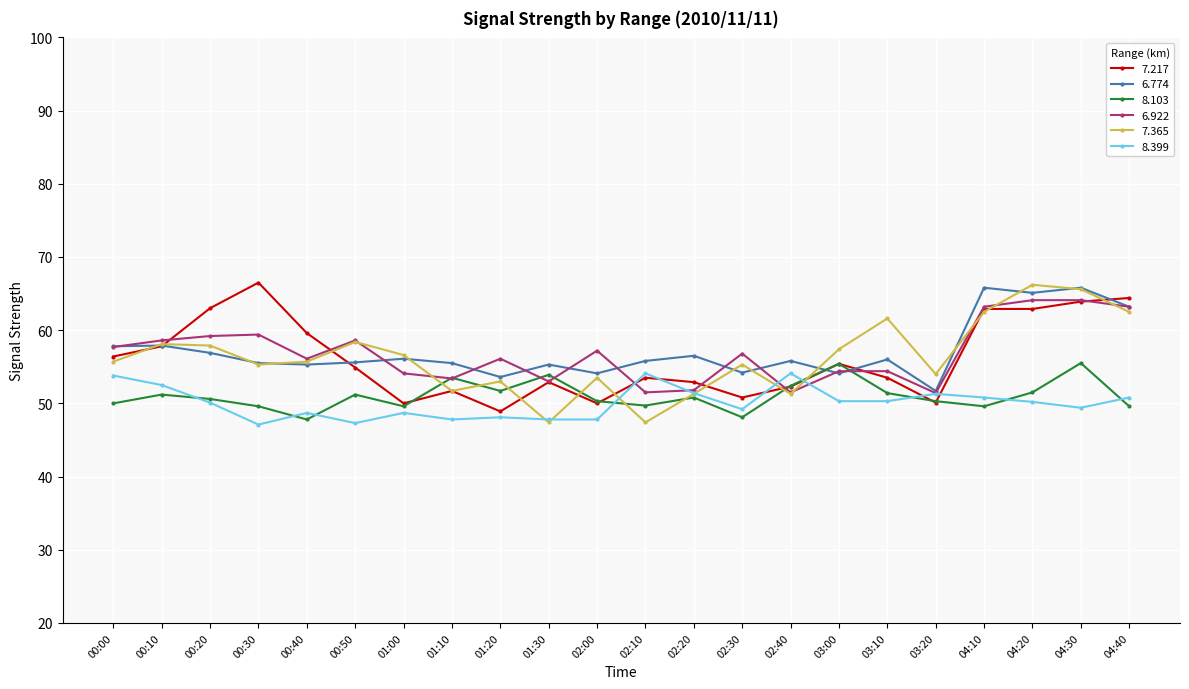

True or false: 6.774 has more than 2 points higher than both neighbors.

True